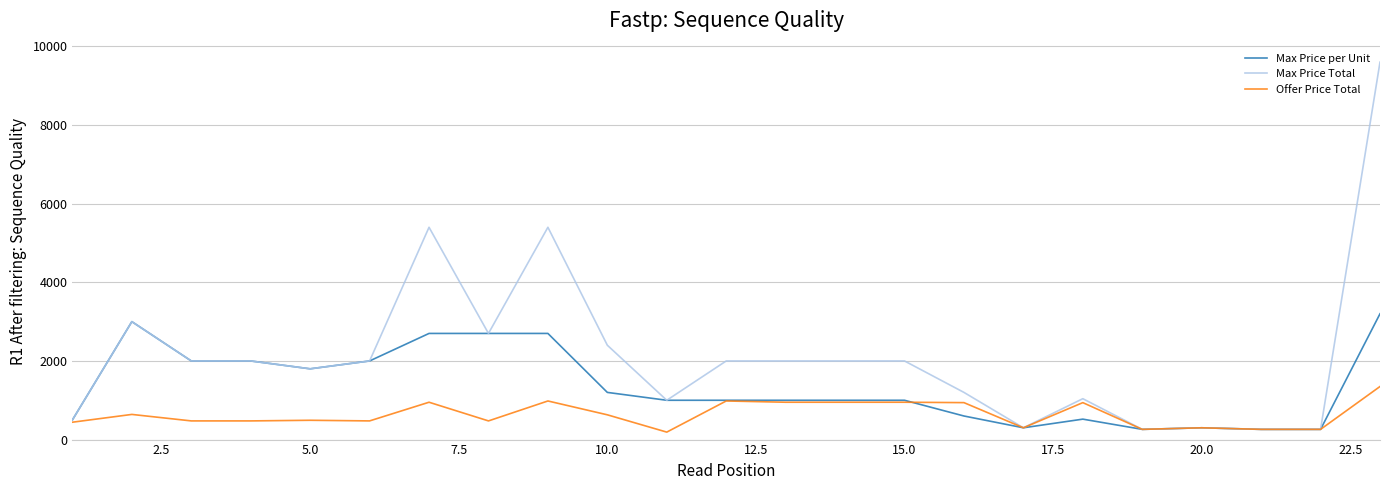

What is the maximum value shown in the chart?

9600